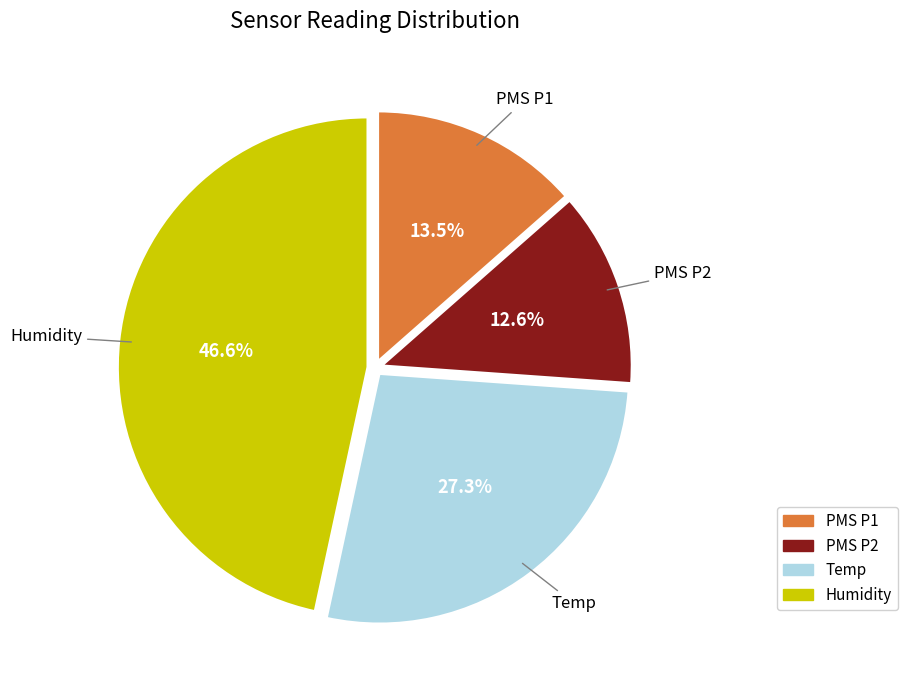

Does any single category account for the majority?

No